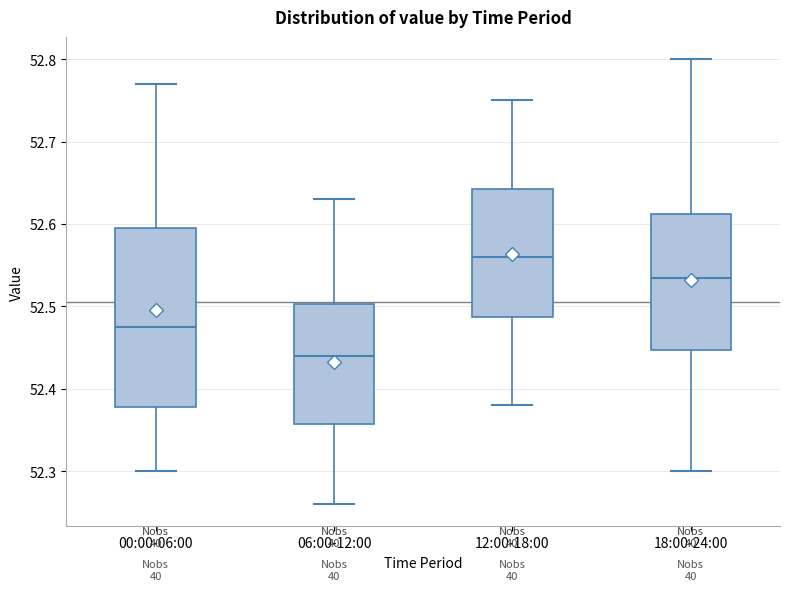

Where does the median line of the box for 12:00-18:00 sit on the y-axis? The values are not printed on the chart, so give them approximately, as read against the axis.

52.56